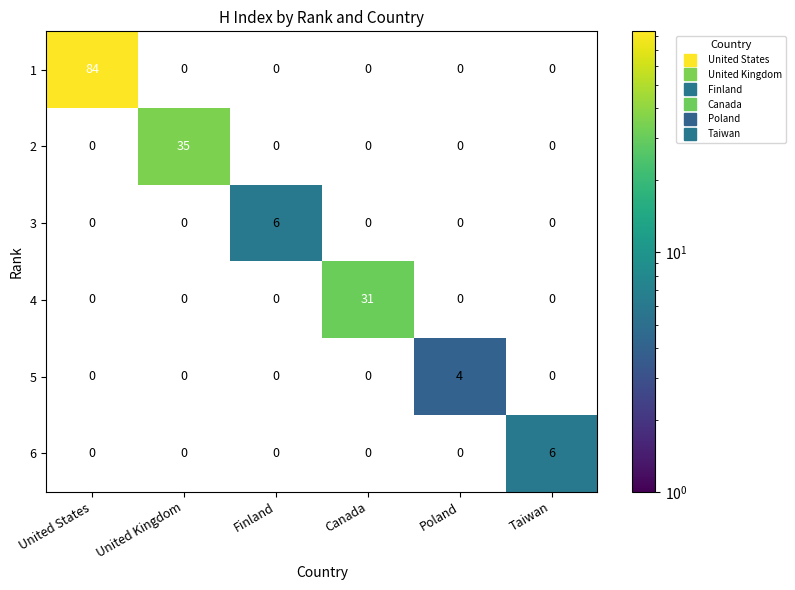

Rank the series by their average value, from highest to lowest.

1, 2, 3, 4, 5, 6